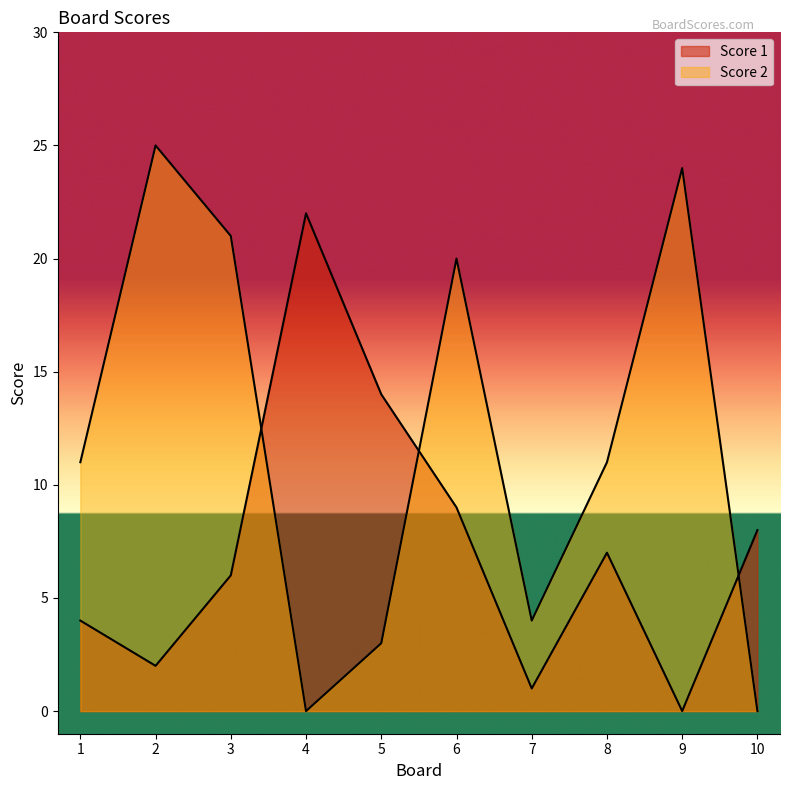

How many lines are shown in the chart?

2